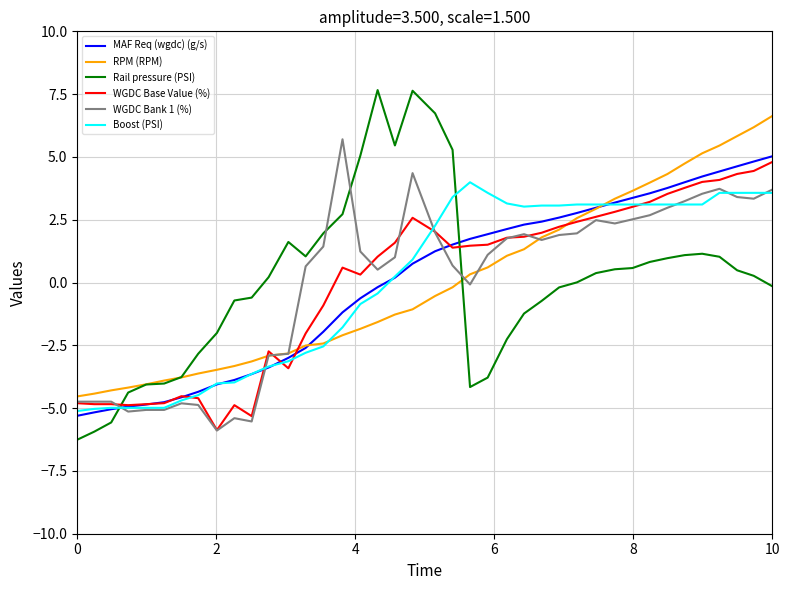

What is the maximum value for MAF Req (wgdc) (g/s)?

5.0